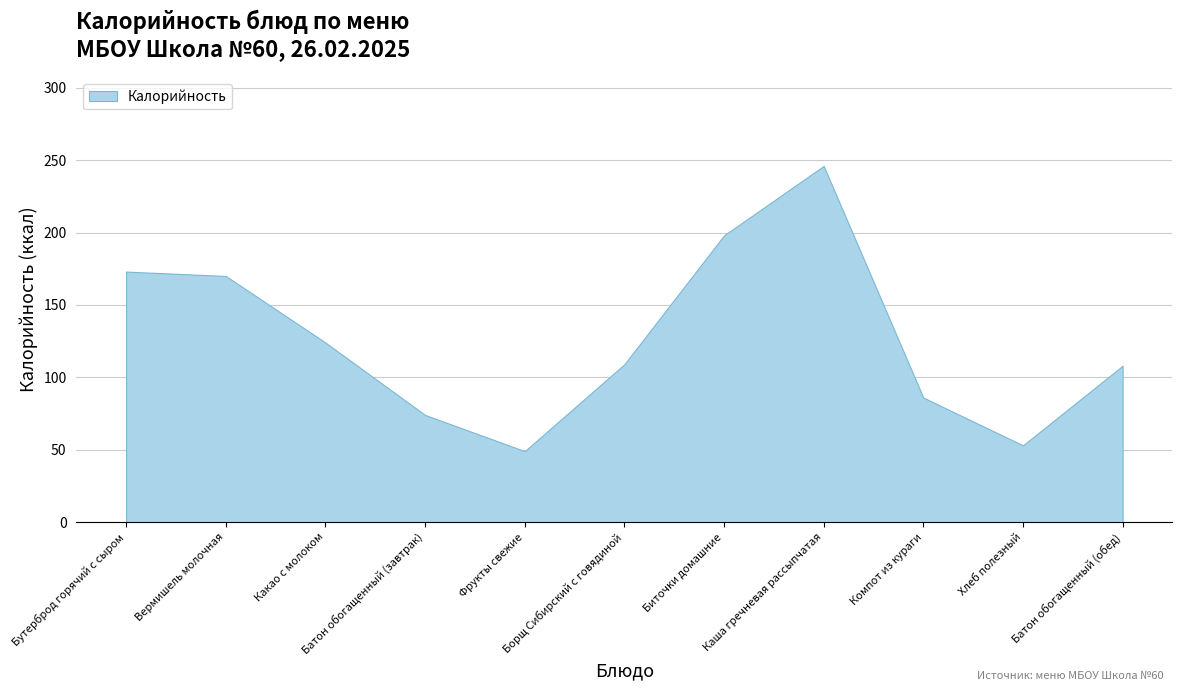

Rank the categories by value from highest to lowest.

Каша гречневая рассыпчатая, Биточки домашние, Бутерброд горячий с сыром, Вермишель молочная, Какао с молоком, Борщ Сибирский с говядиной, Батон обогащенный (обед), Компот из кураги, Батон обогащенный (завтрак), Хлеб полезный, Фрукты свежие